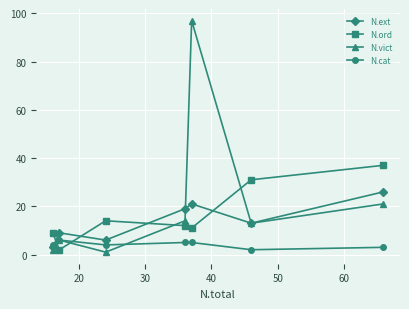

True or false: N.cat has more than 2 interior local peaks.

False